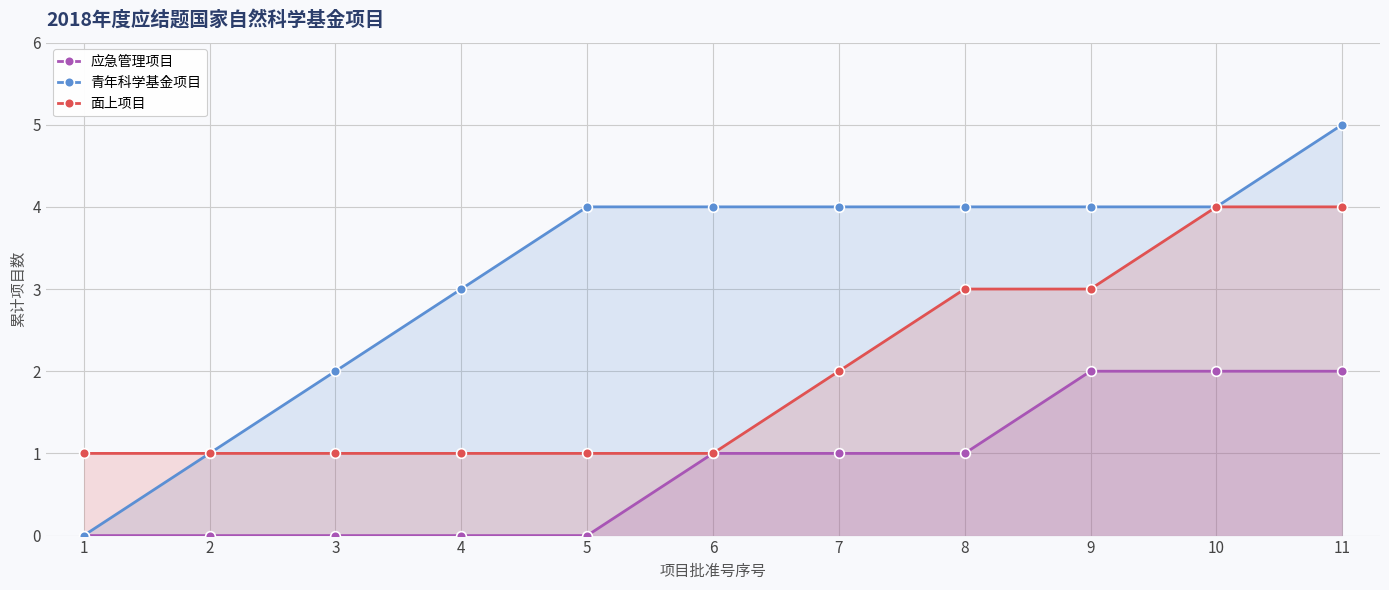

What is the value of the 青年科学基金项目 point at the 8th from the left?

4